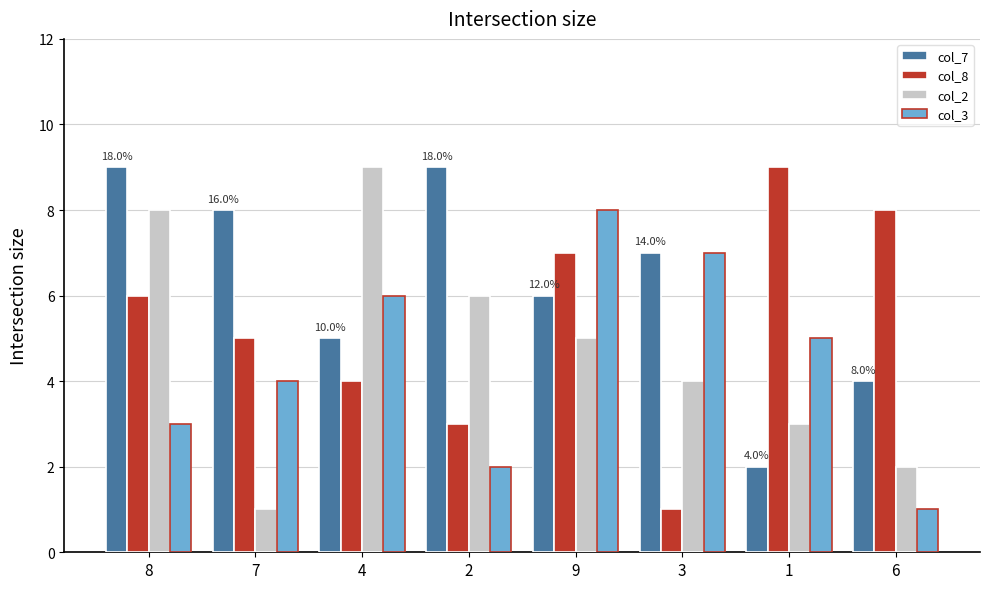

Reading left to right, transcribe all the data shown in this chart.

col_7: 8=9	7=8	4=5	2=9	9=6	3=7	1=2	6=4
col_8: 8=6	7=5	4=4	2=3	9=7	3=1	1=9	6=8
col_2: 8=8	7=1	4=9	2=6	9=5	3=4	1=3	6=2
col_3: 8=3	7=4	4=6	2=2	9=8	3=7	1=5	6=1